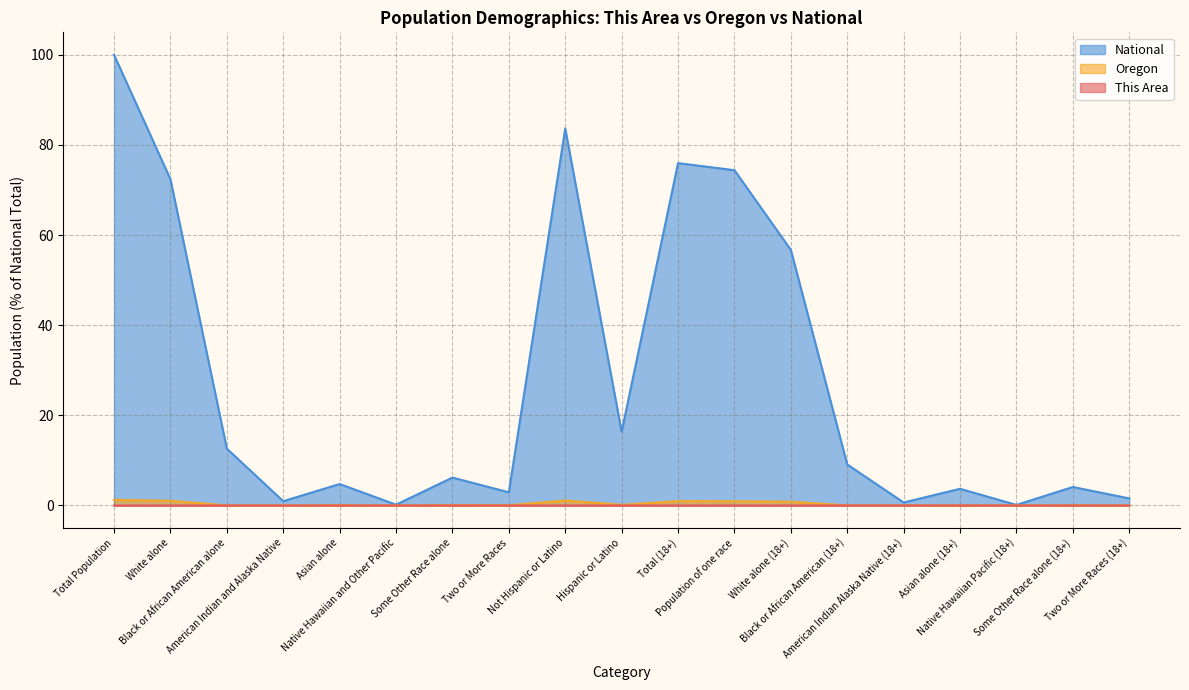

What is the label of the 6th point from the left?

Native Hawaiian and Other Pacific